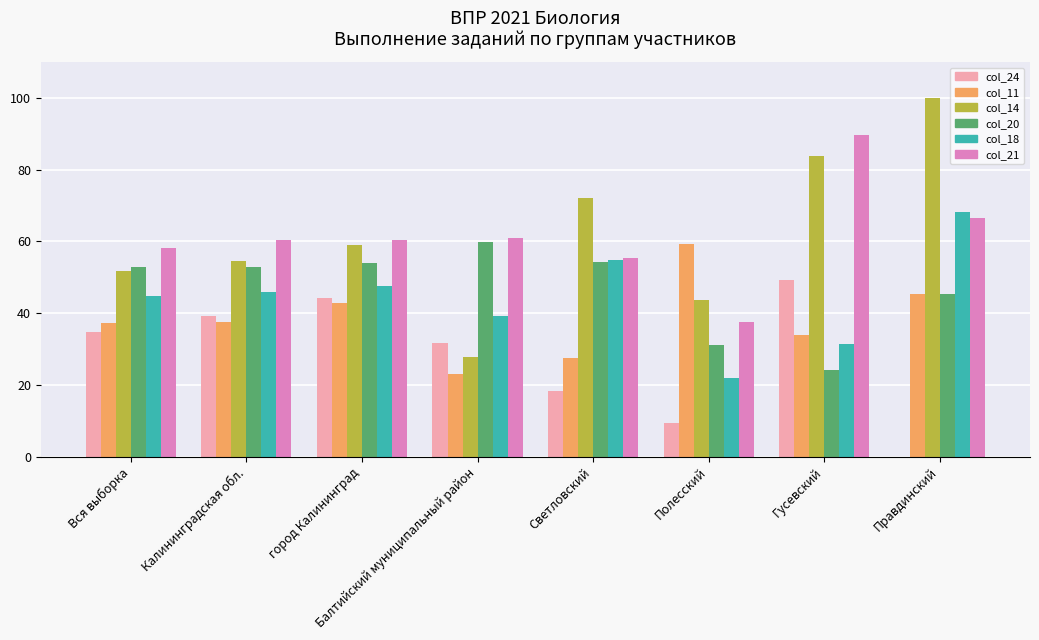

What is the sum of all col_11 values?

306.9